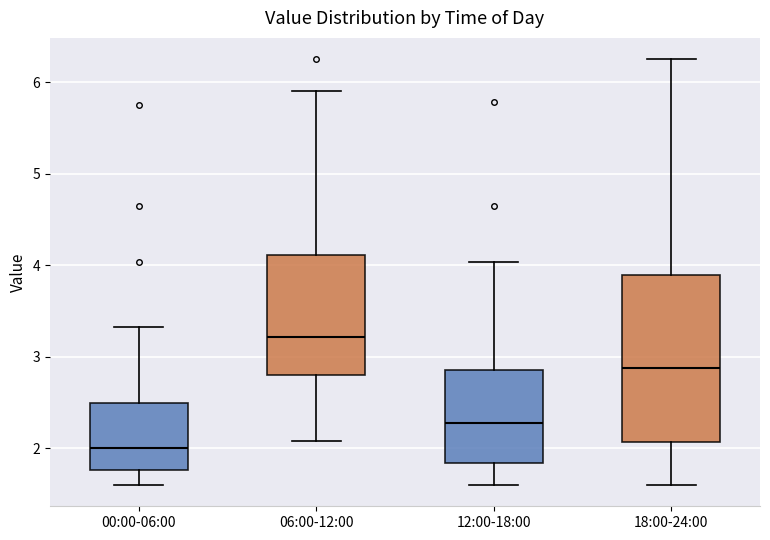

Which box's median line is the lowest?

00:00-06:00